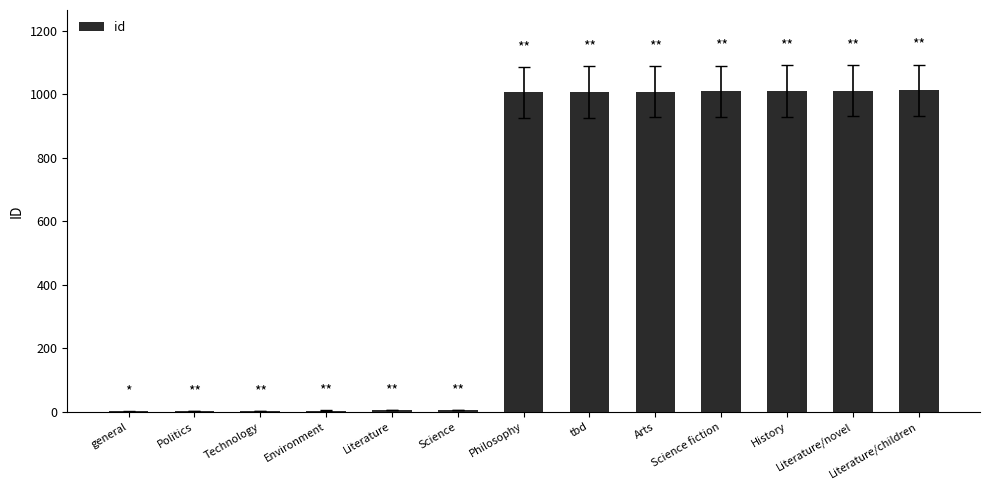

What is the sum of all values?

7084